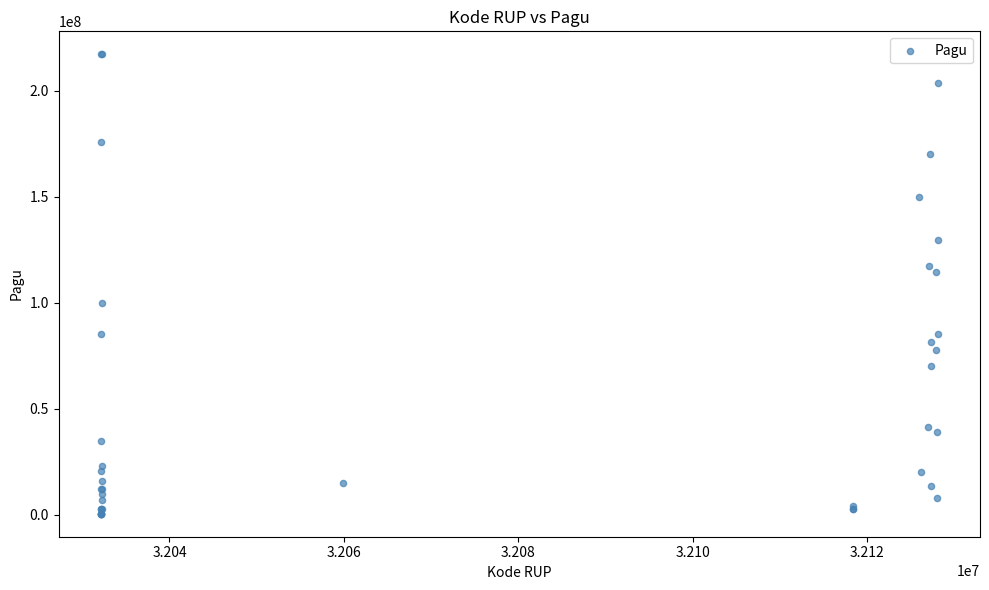

What Y value in the scatter plot is closest to 108830000?

114296000